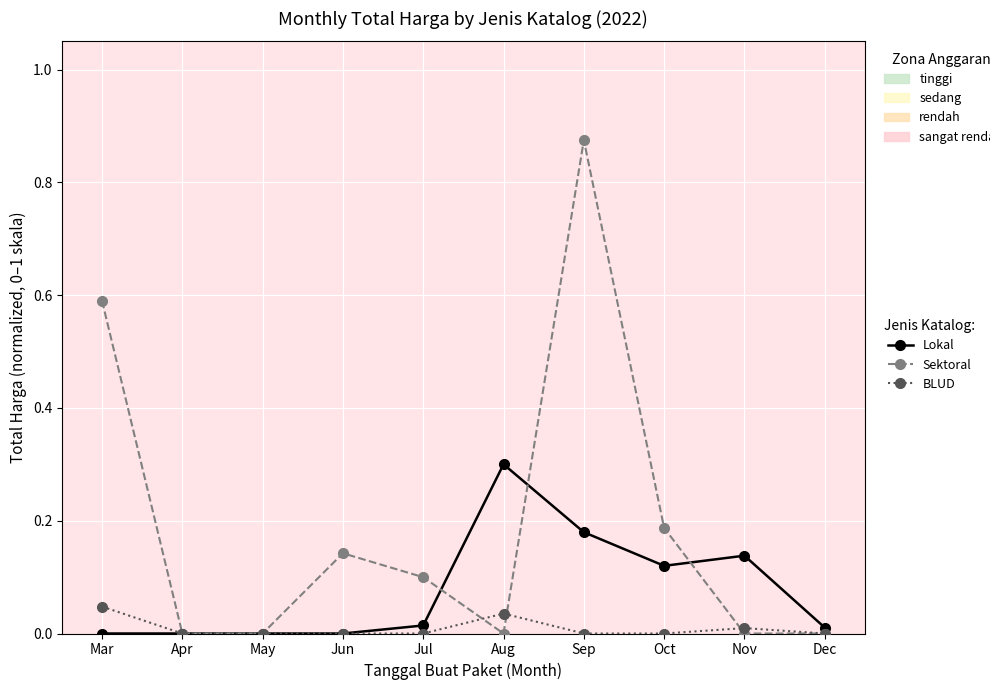

Is this an area chart (filled region under the line)?

No